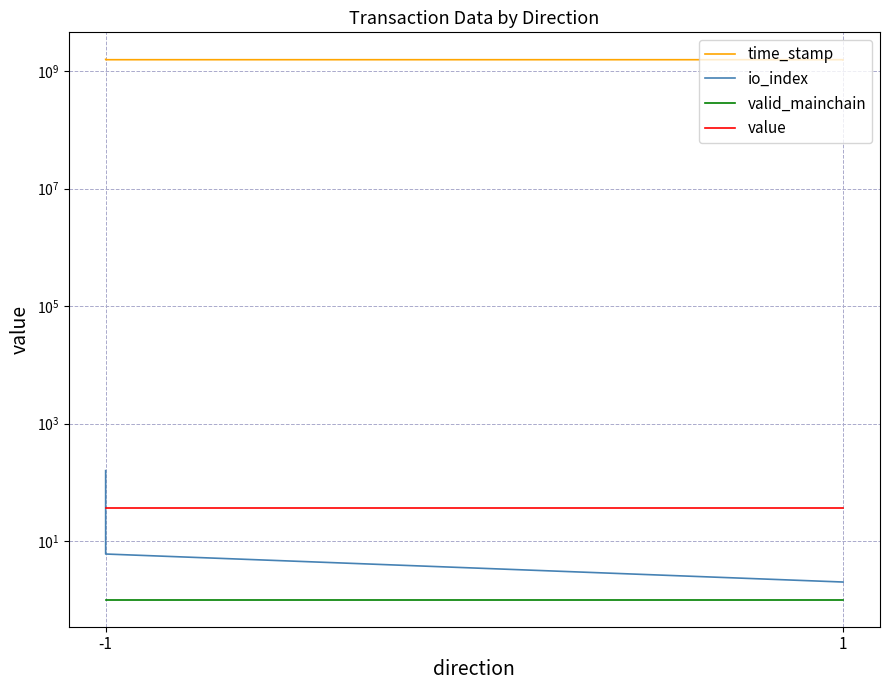

At which label is value closest to 36?

-1